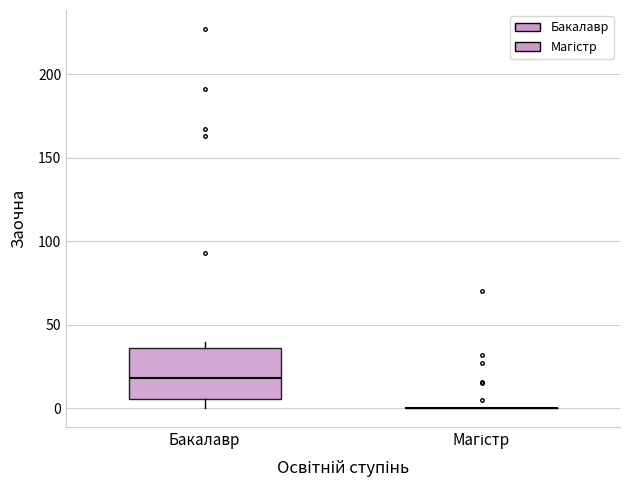

Where does the lower whisker of the box for Бакалавр end on the y-axis? The values are not printed on the chart, so give them approximately, as read against the axis.

0